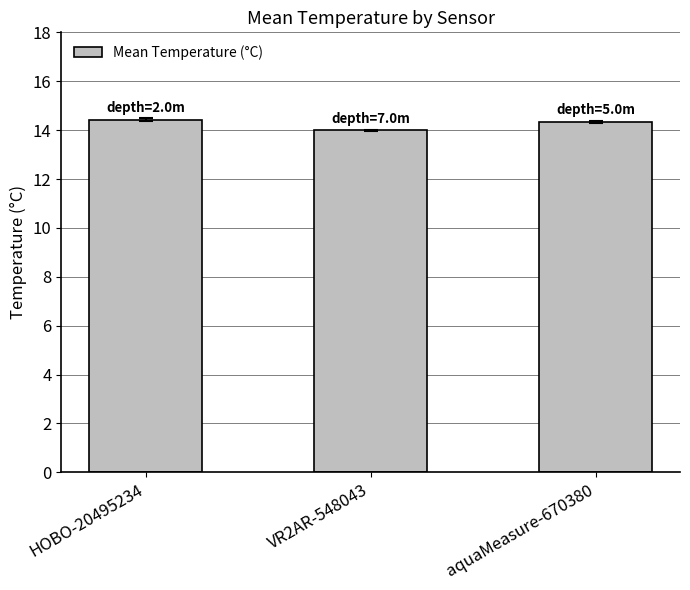

What is the value of the 1st bar from the left?

14.4